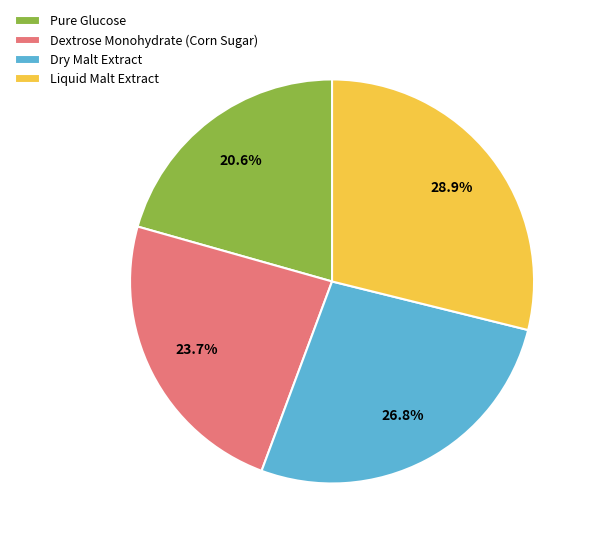

Does Dextrose Monohydrate (Corn Sugar) represent more than half of the total?

No